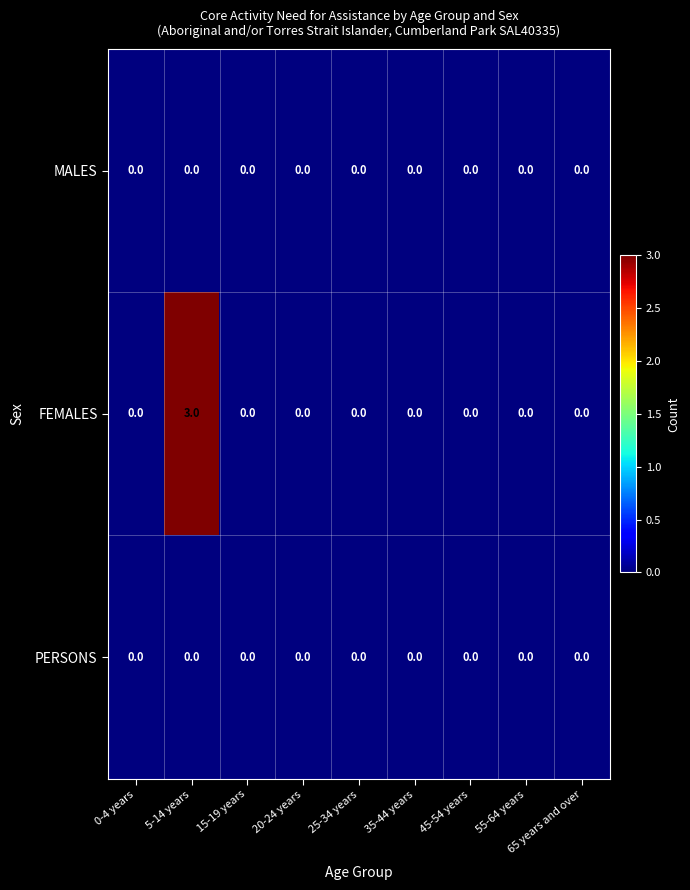

The value of PERSONS at 25-34 years is 0. True or false?

True